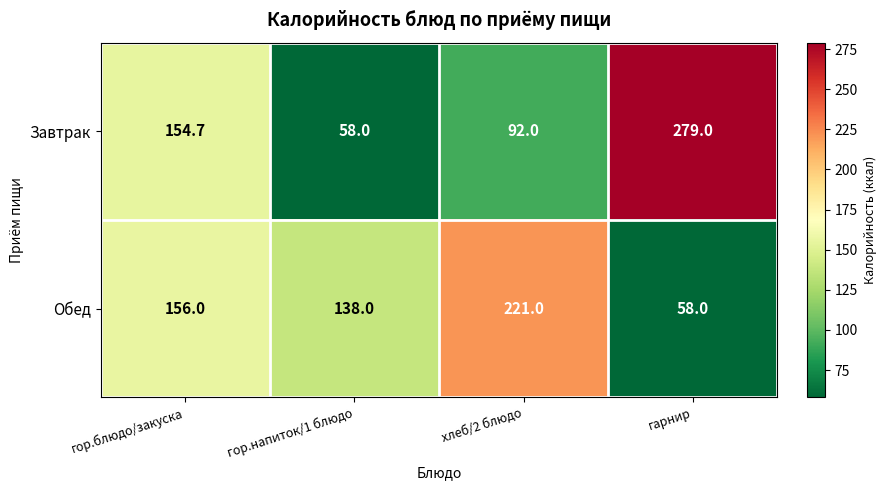

At гарнир, list the series in order from largest to smallest.

Завтрак, Обед